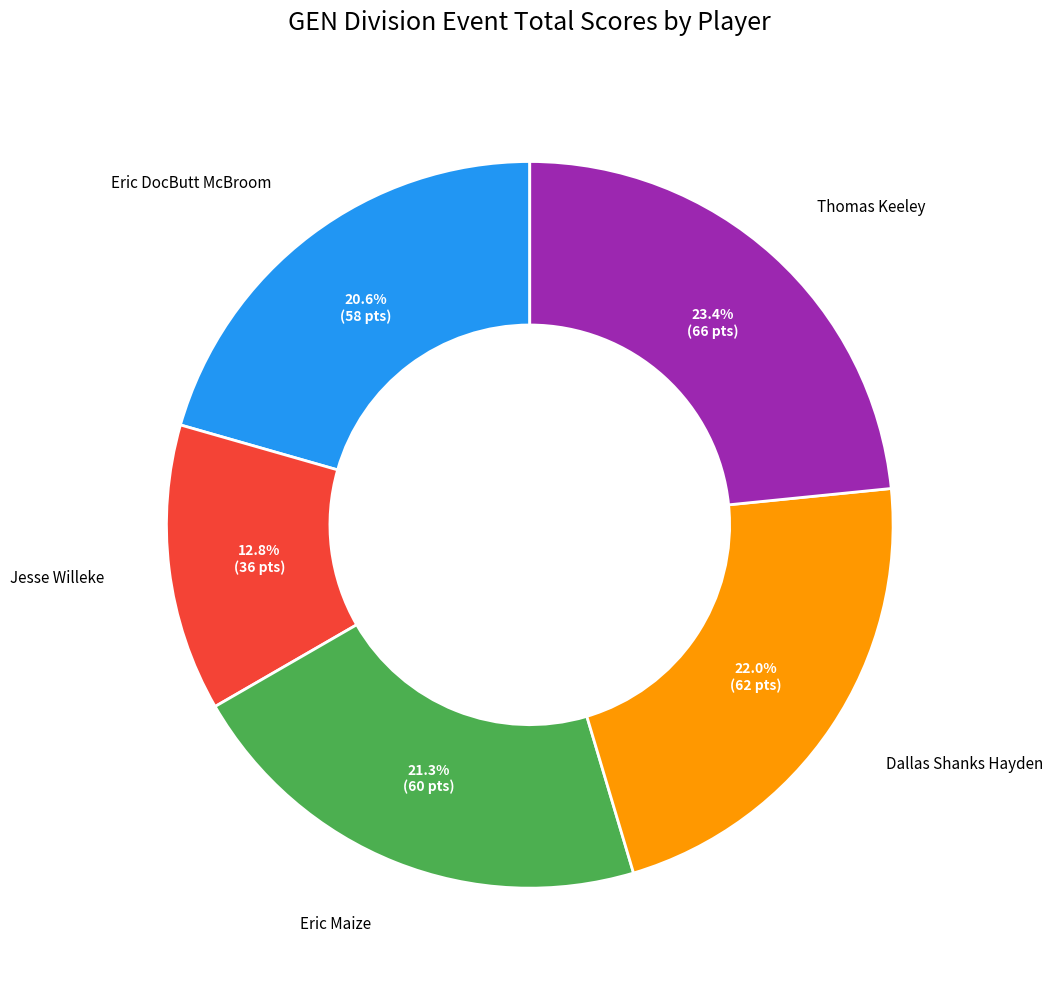

Which slice is the largest?

Thomas Keeley